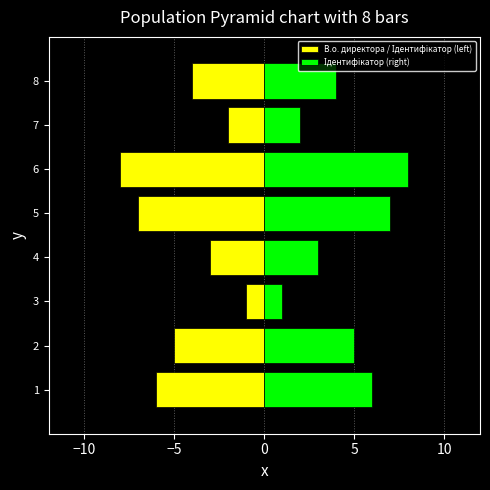

Does the chart contain any negative values?

Yes